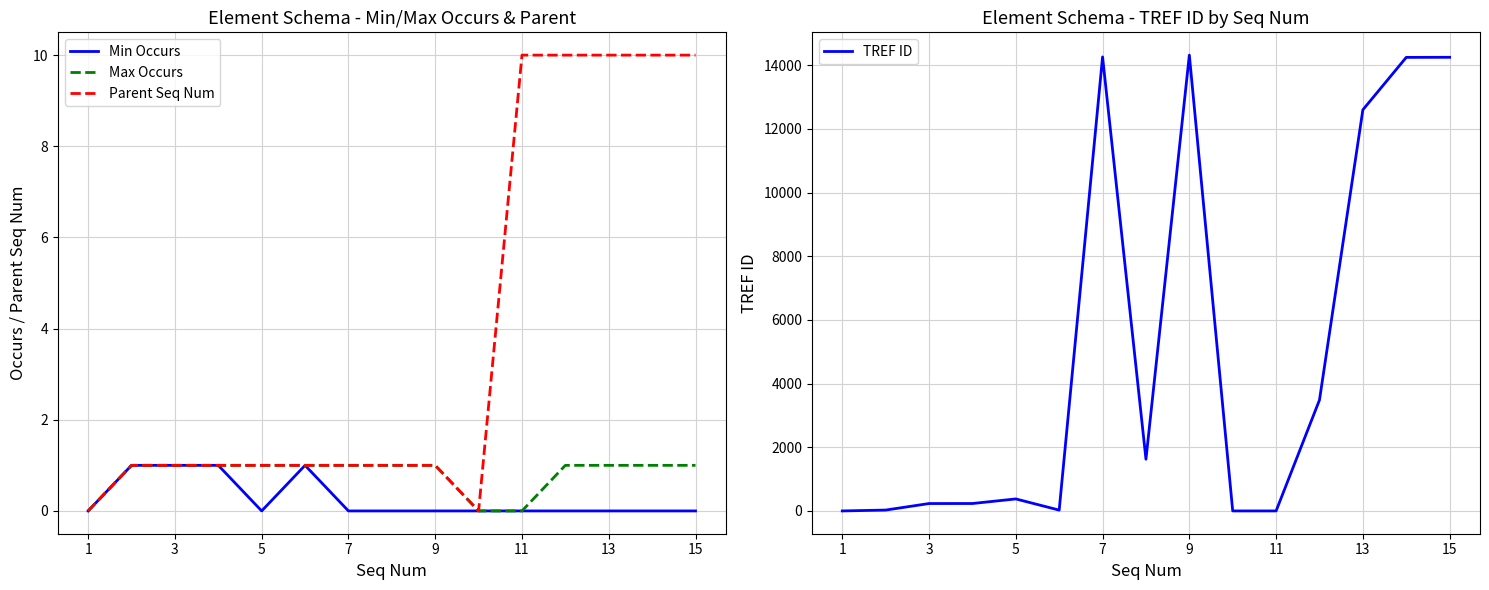

True or false: Min Occurs has a value of 1 at 3.

True